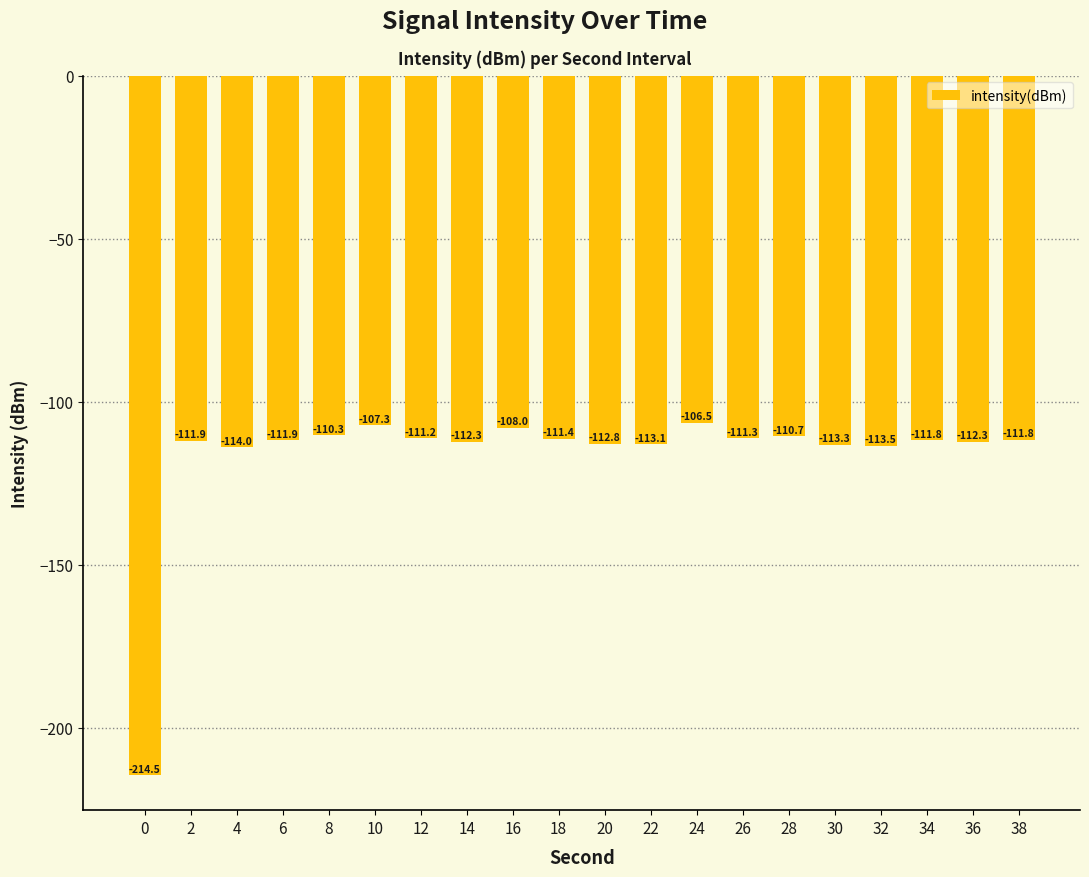

How many data points are less than -111?

15